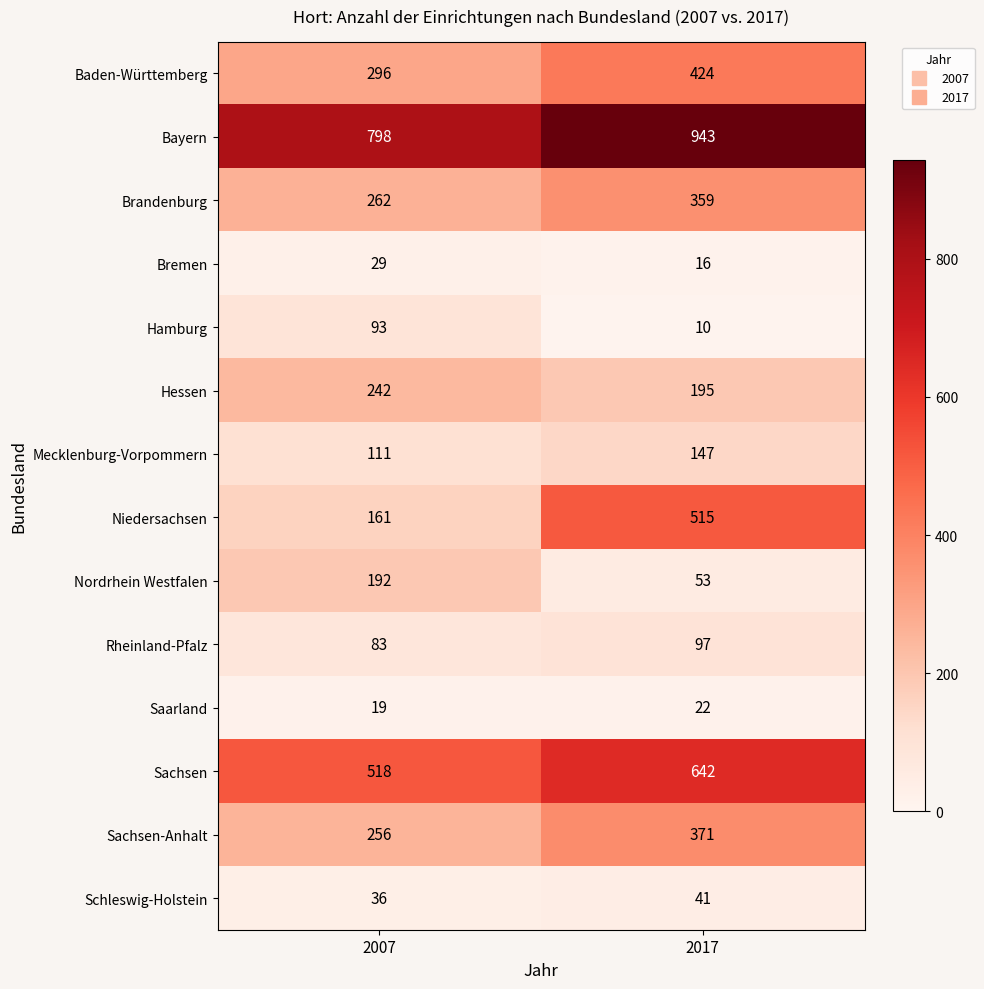

What is the difference between the maximum and minimum values in the Niedersachsen series?

354